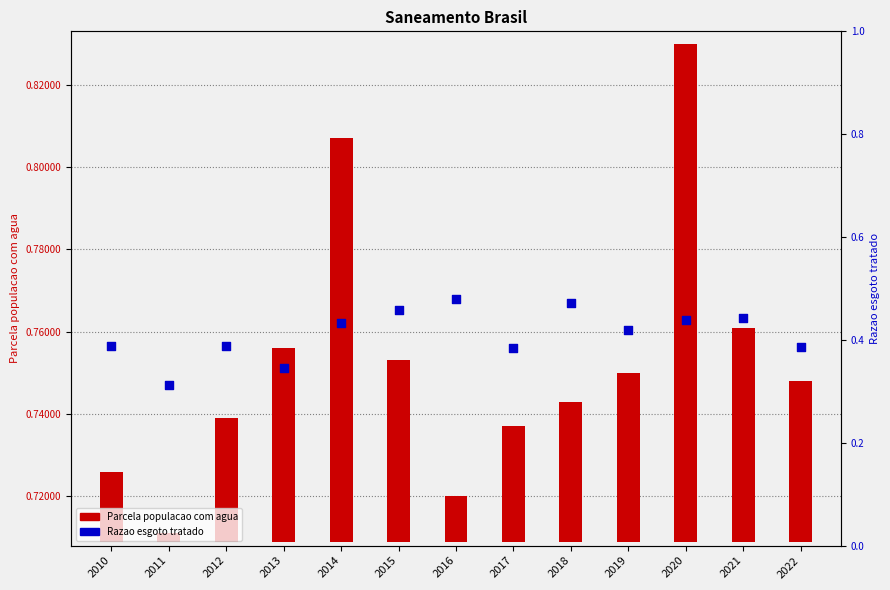

At which category is the sum across all series the highest?

2020